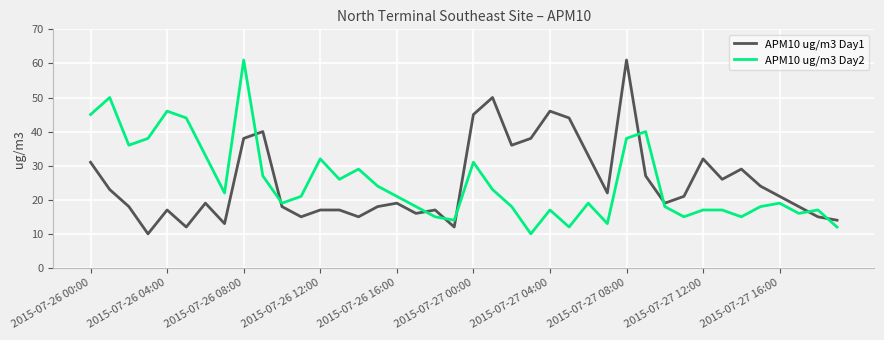

True or false: APM10 ug/m3 Day1 and APM10 ug/m3 Day2 intersect in this chart.

True